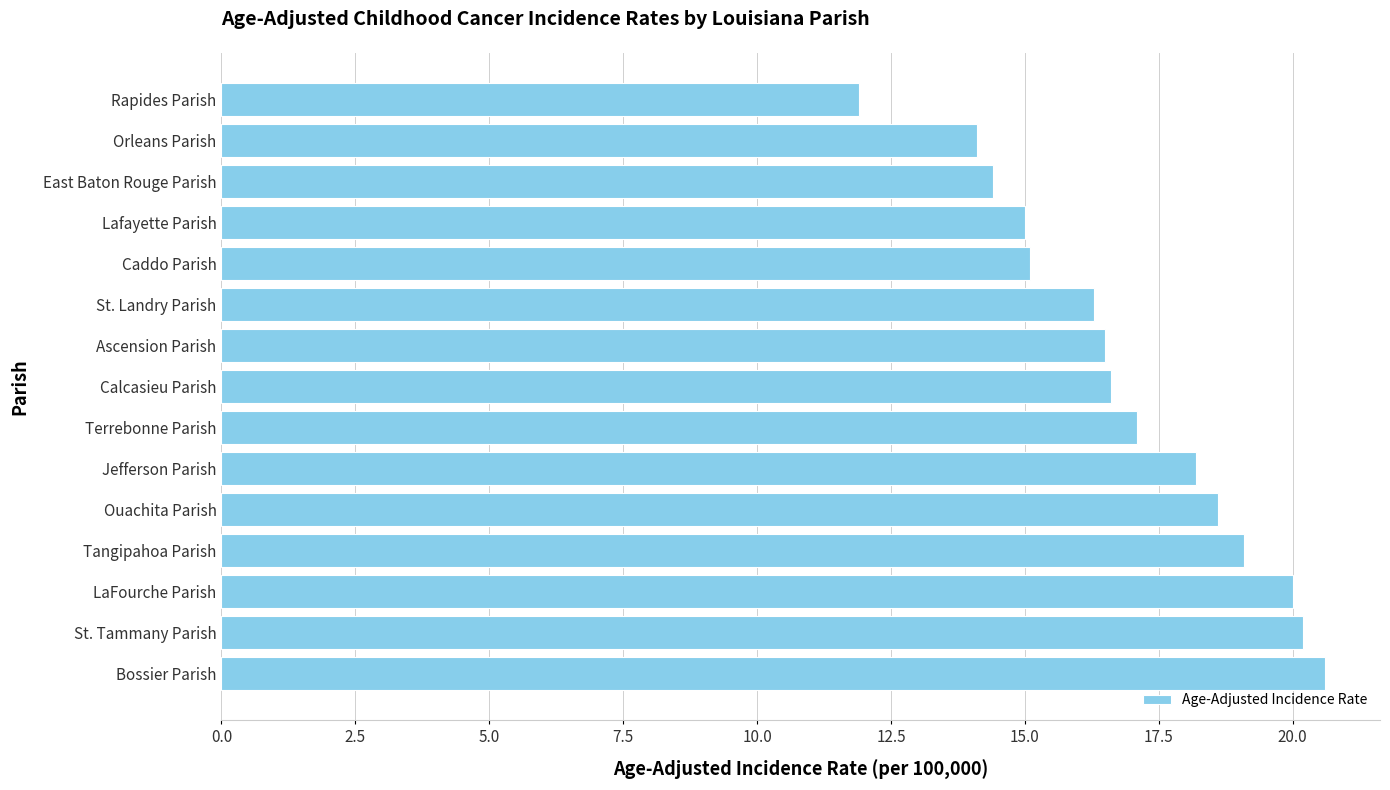

What is the ratio of the value at Orleans Parish to the value at Caddo Parish?

0.9